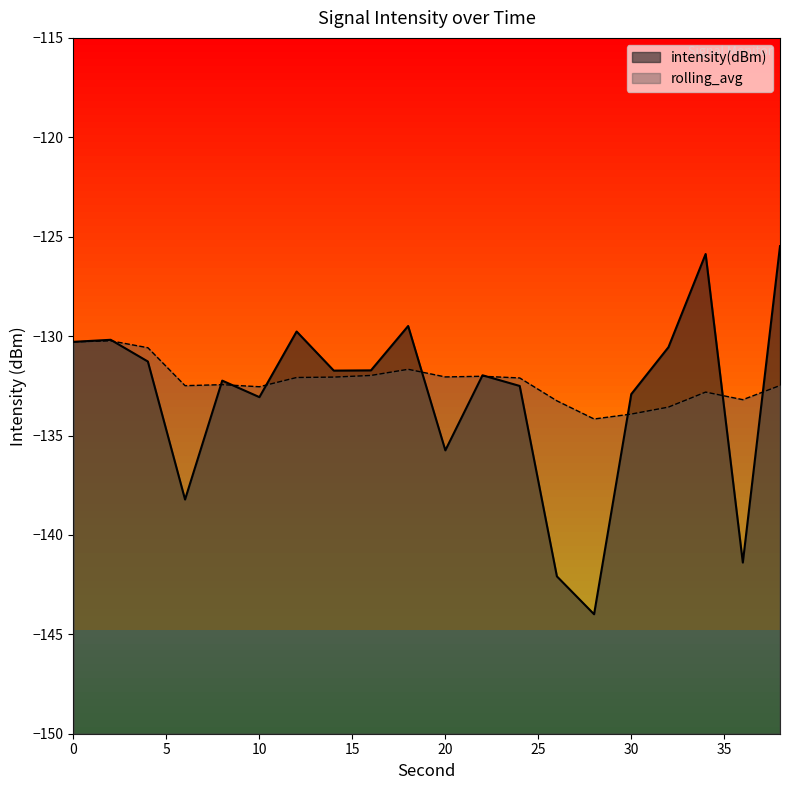

Read the intensity(dBm) value at 14.

-131.7